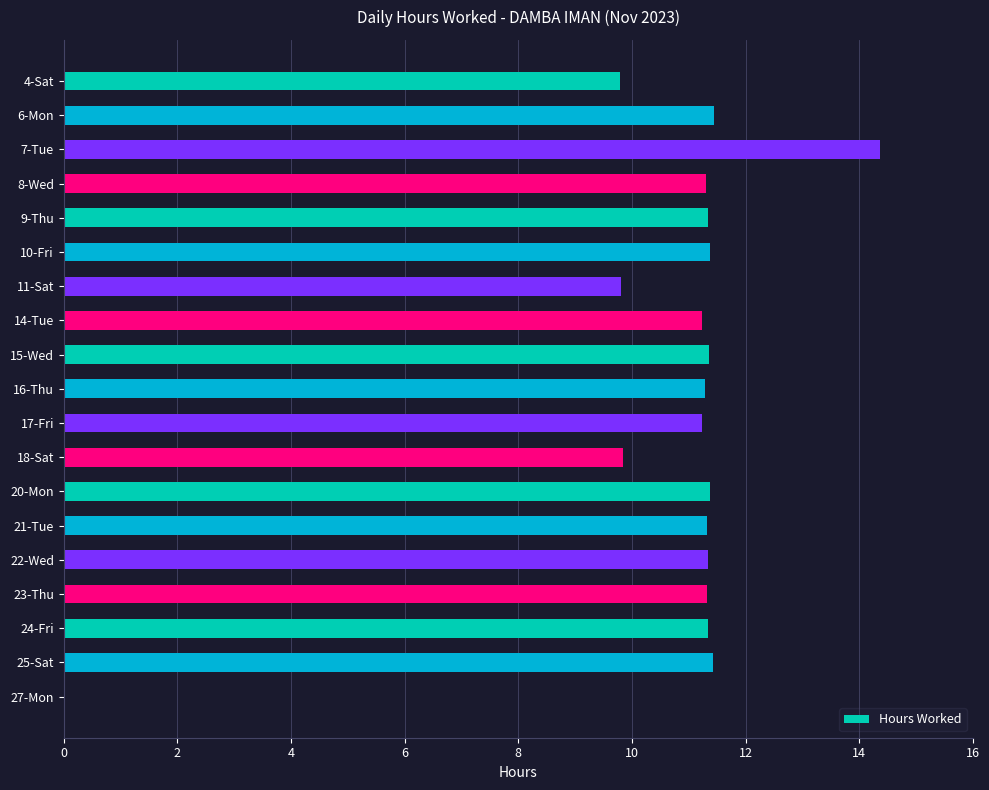

What is the greatest value displayed?

14.4